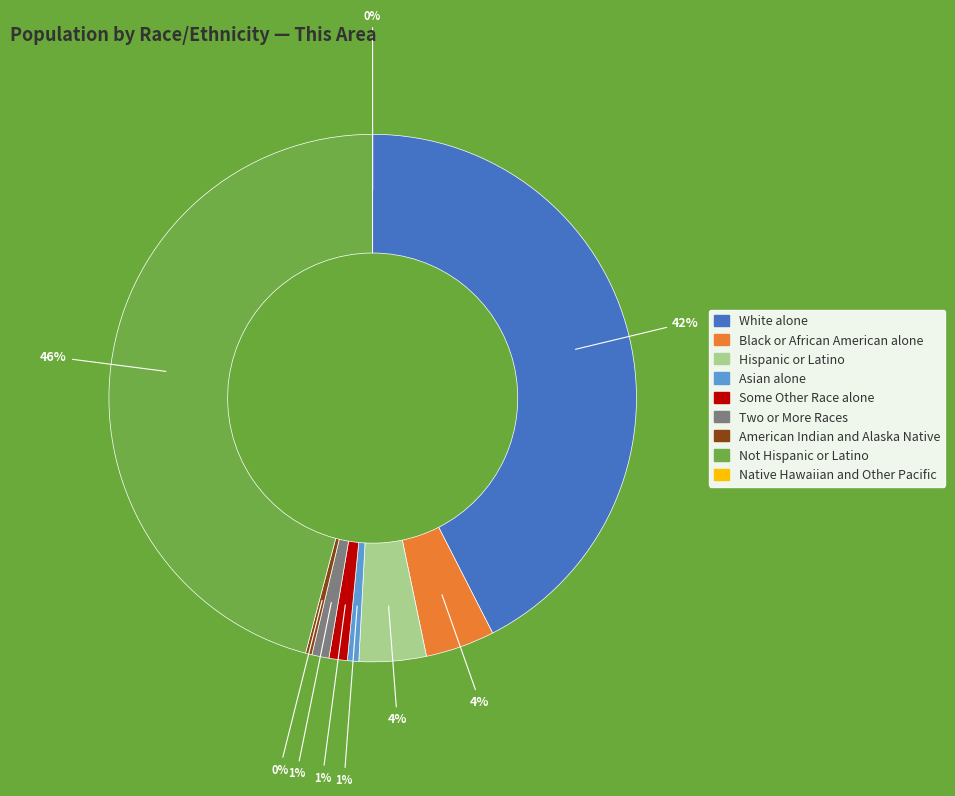

Is there any slice that represents more than half of the pie?

No